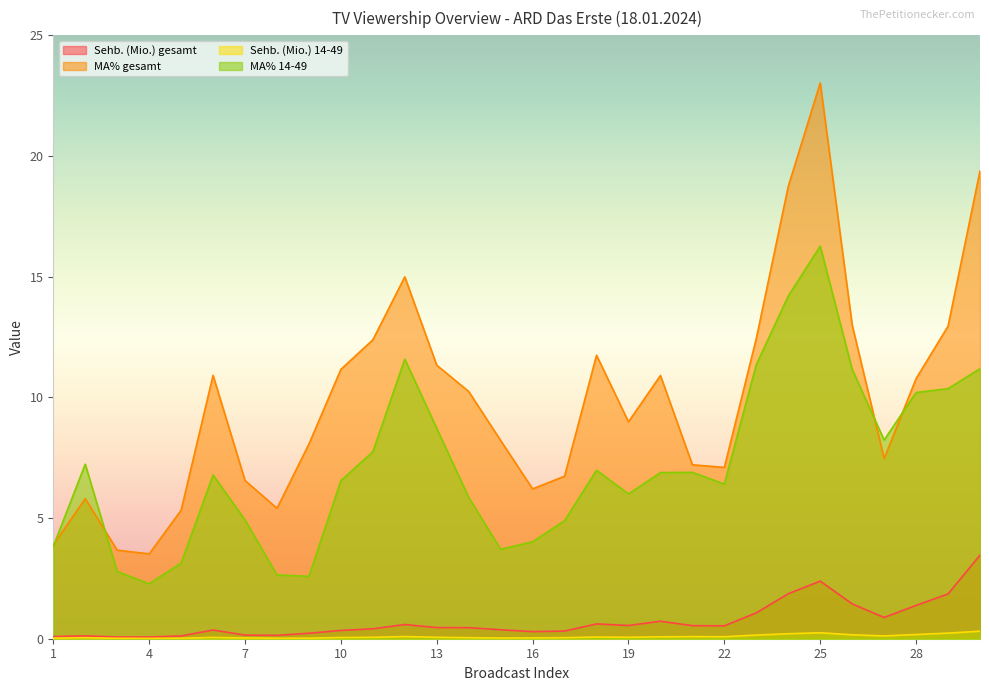

Is it true that MA% 14-49 equals 4.9 at 7?

True